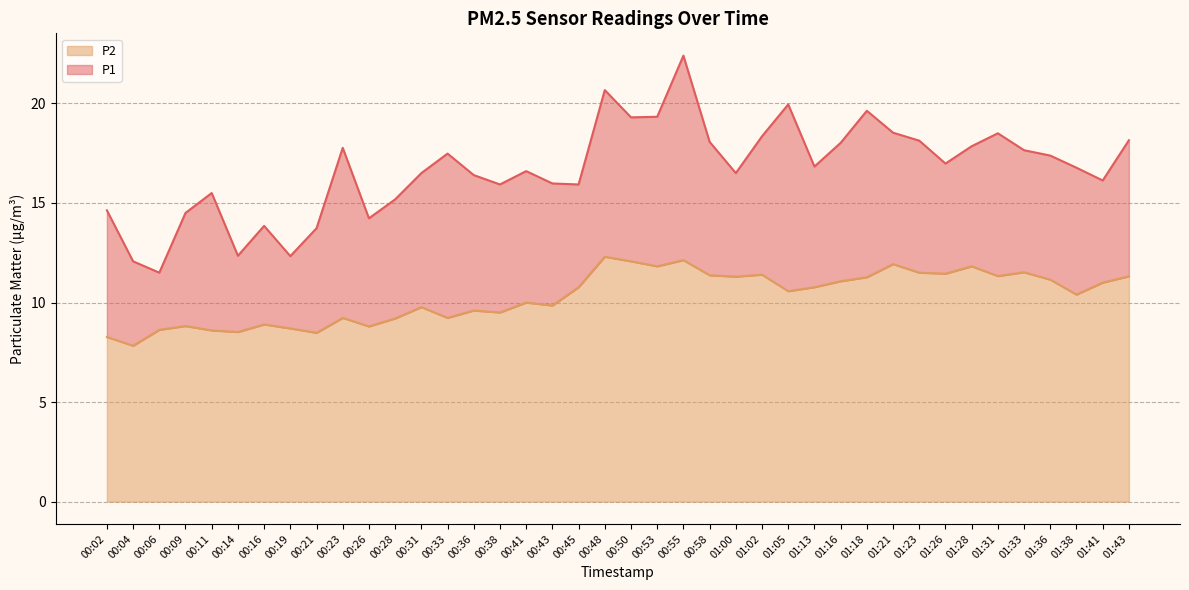

Rank the series by their maximum value, from highest to lowest.

P1, P2